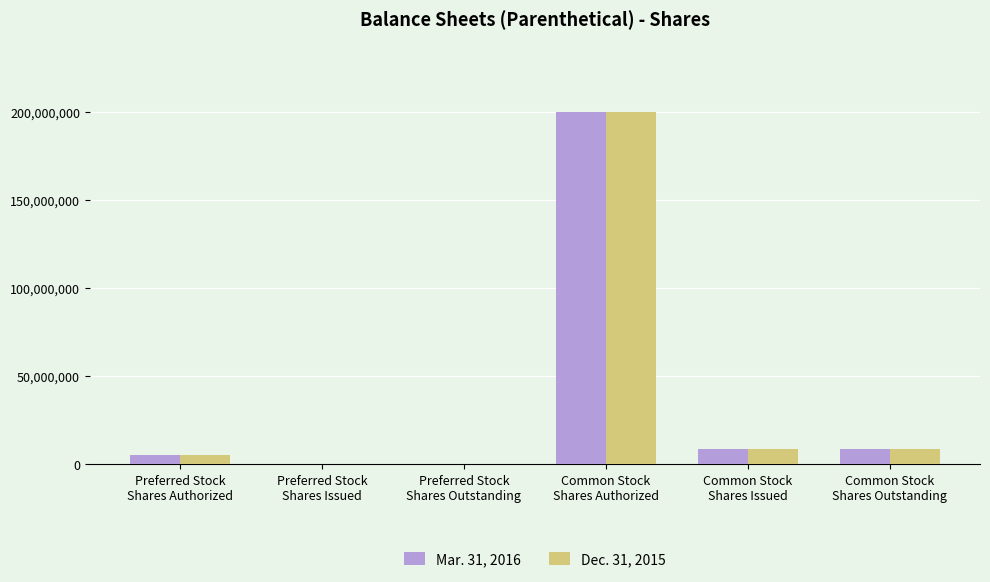

How many data points does each series have?

6